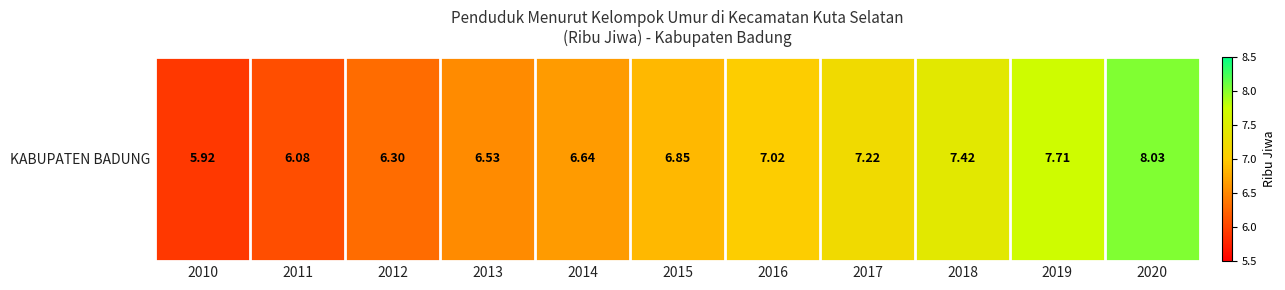

What is the change in value from 2014 to 2020?

+1.4